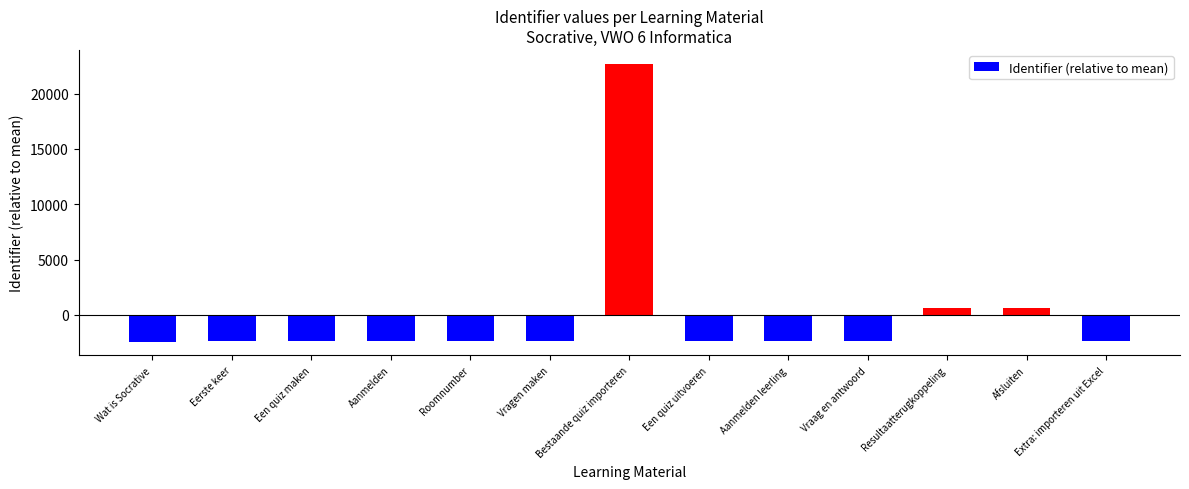

Count the number of categories in the chart.

13